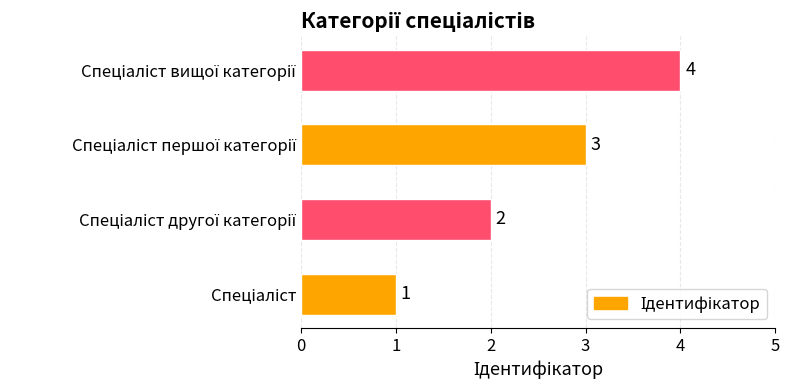

How many values are between 2 and 4?

3